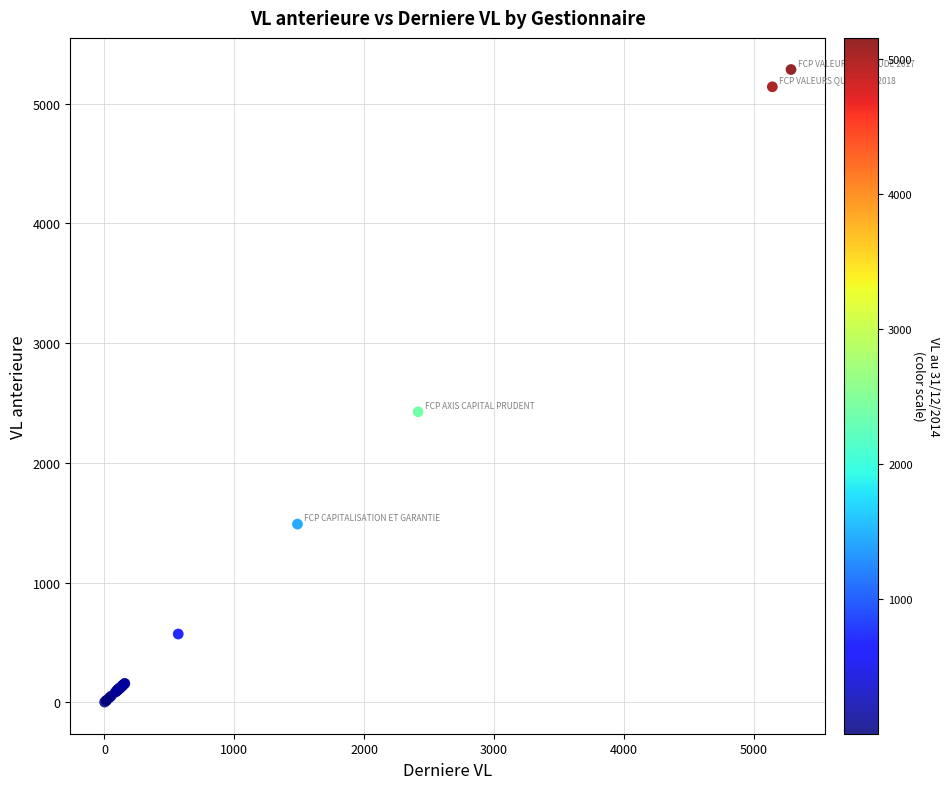

What Y value in the scatter plot is closest to 2642?

2425.9